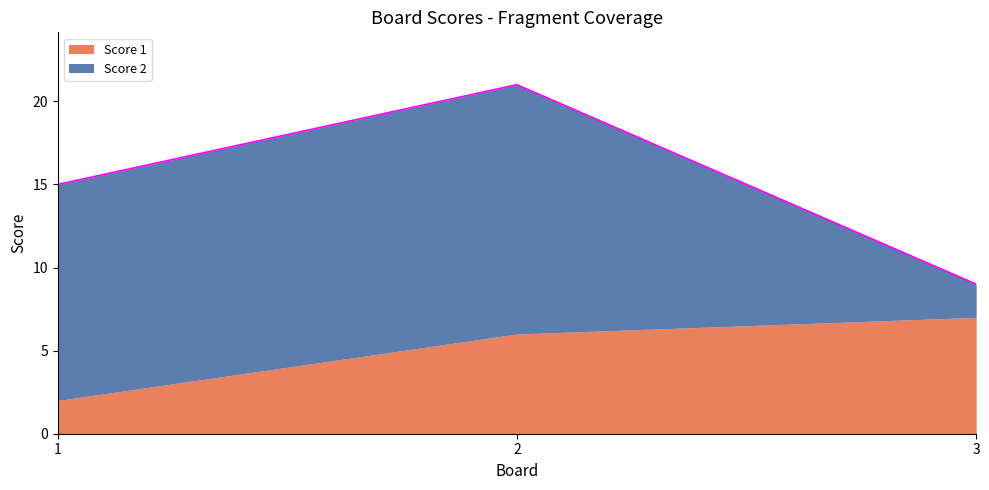

Reading right to left, list all the values displayed in this chart.

Score 1: 3=7	2=6	1=2
Score 2: 3=2	2=15	1=13